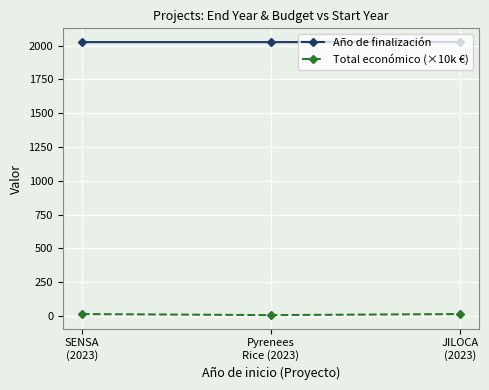

True or false: Año de finalización has a value of 1310 at JILOCA
(2023).

False